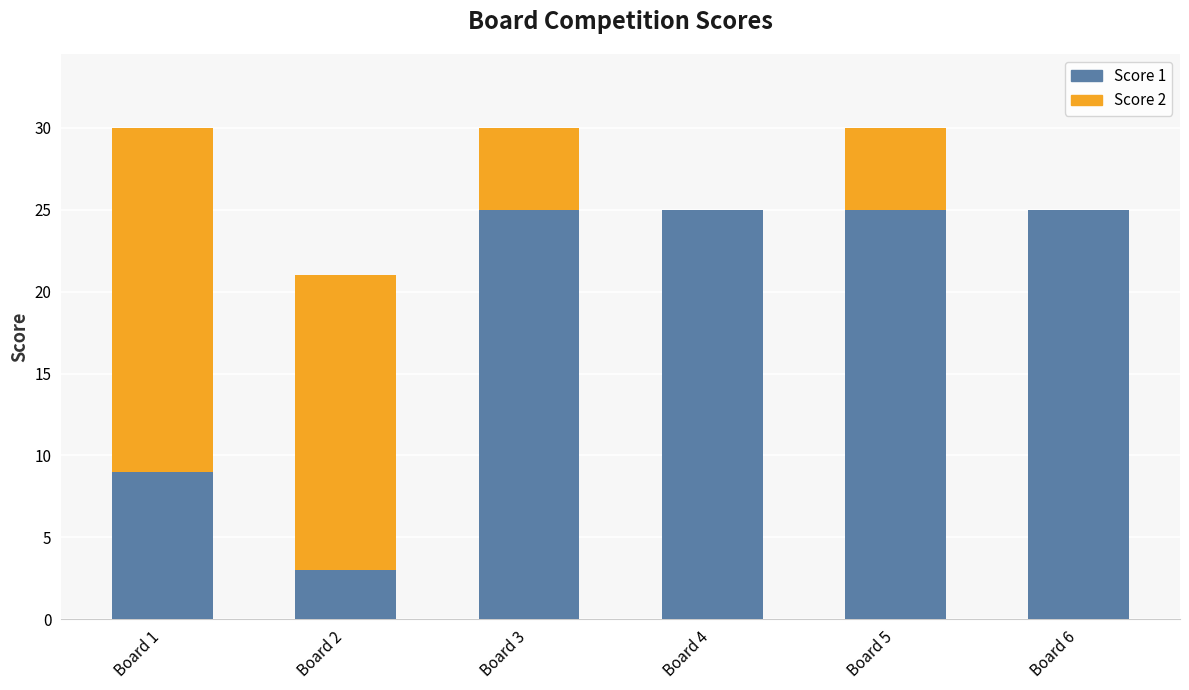

Reading left to right, what are the values for Score 1?

Board 1=9	Board 2=3	Board 3=25	Board 4=25	Board 5=25	Board 6=25